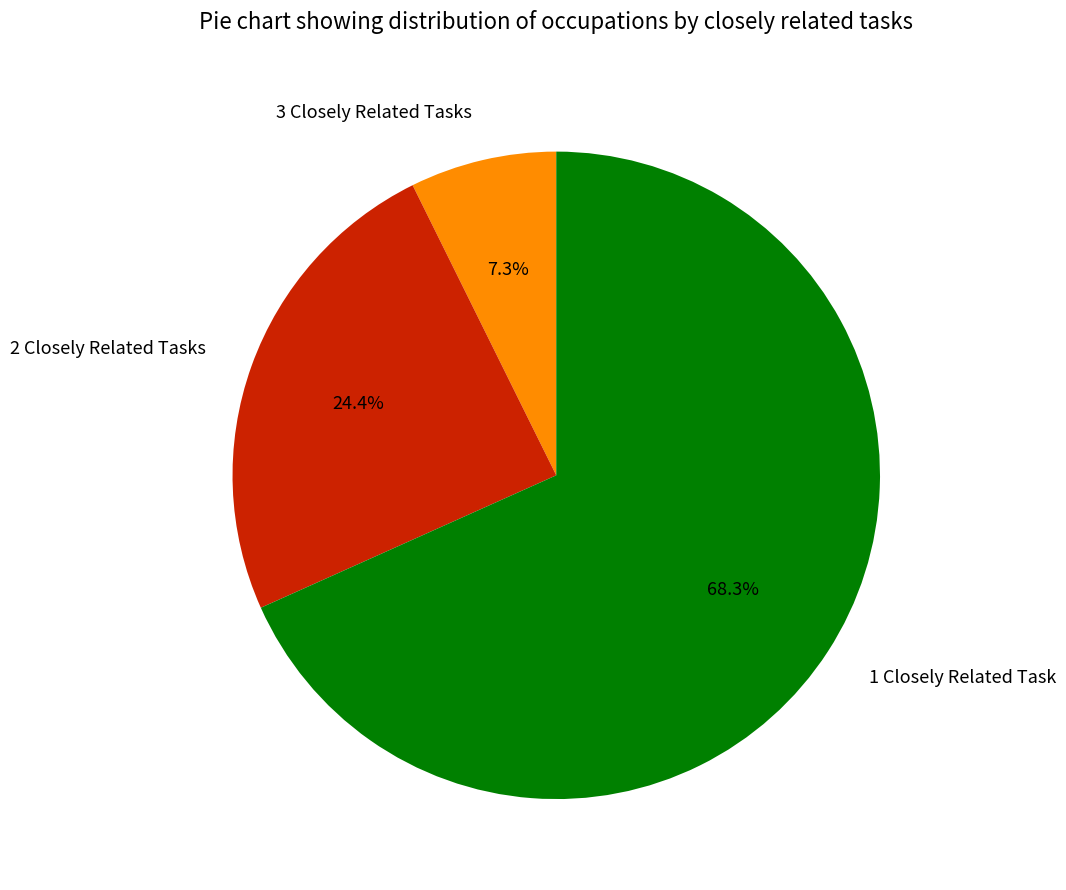

What is the largest slice in the pie chart?

1 Closely Related Task